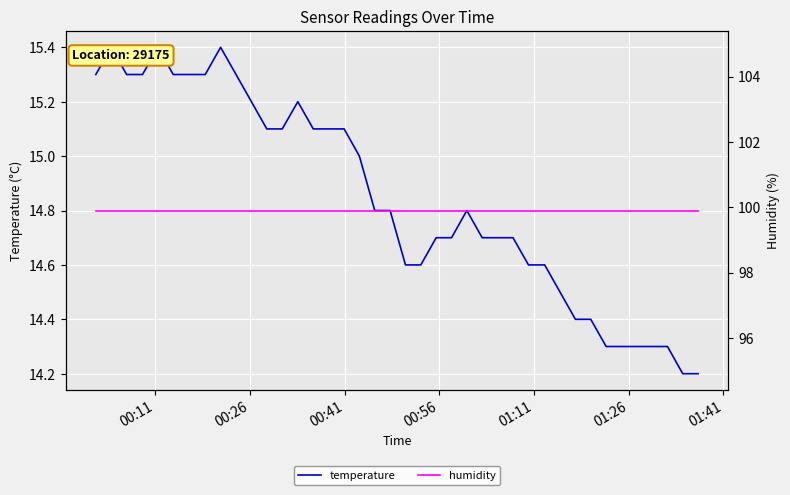

What is the minimum value for temperature?

14.2